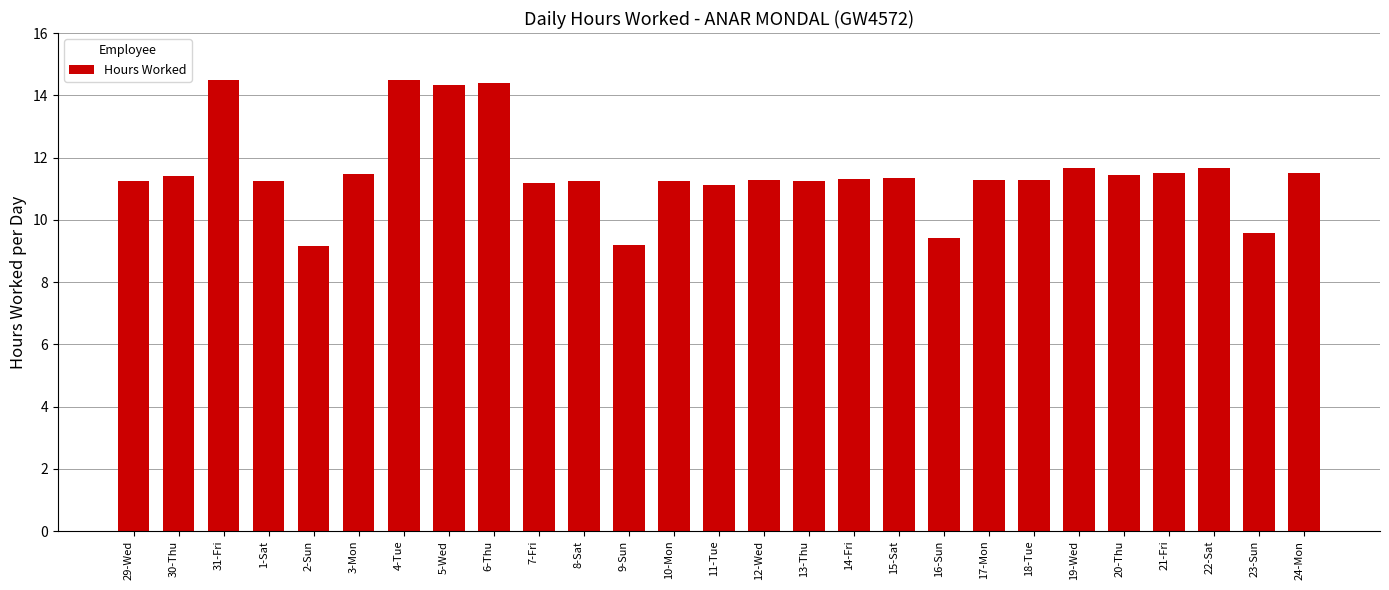

What is the minimum value shown in the chart?

9.2